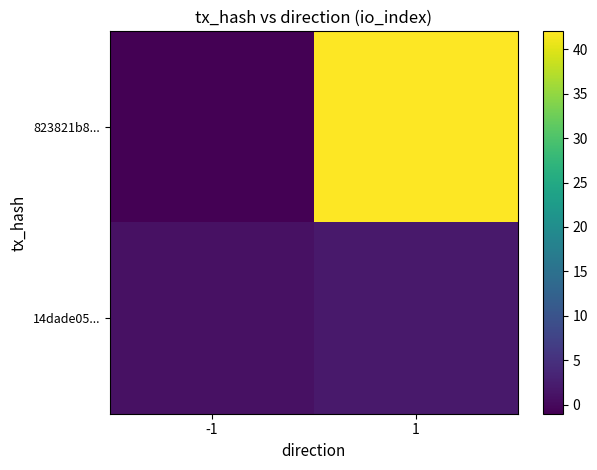

Between -1 and 1, which series saw the biggest shift?

823821b8...